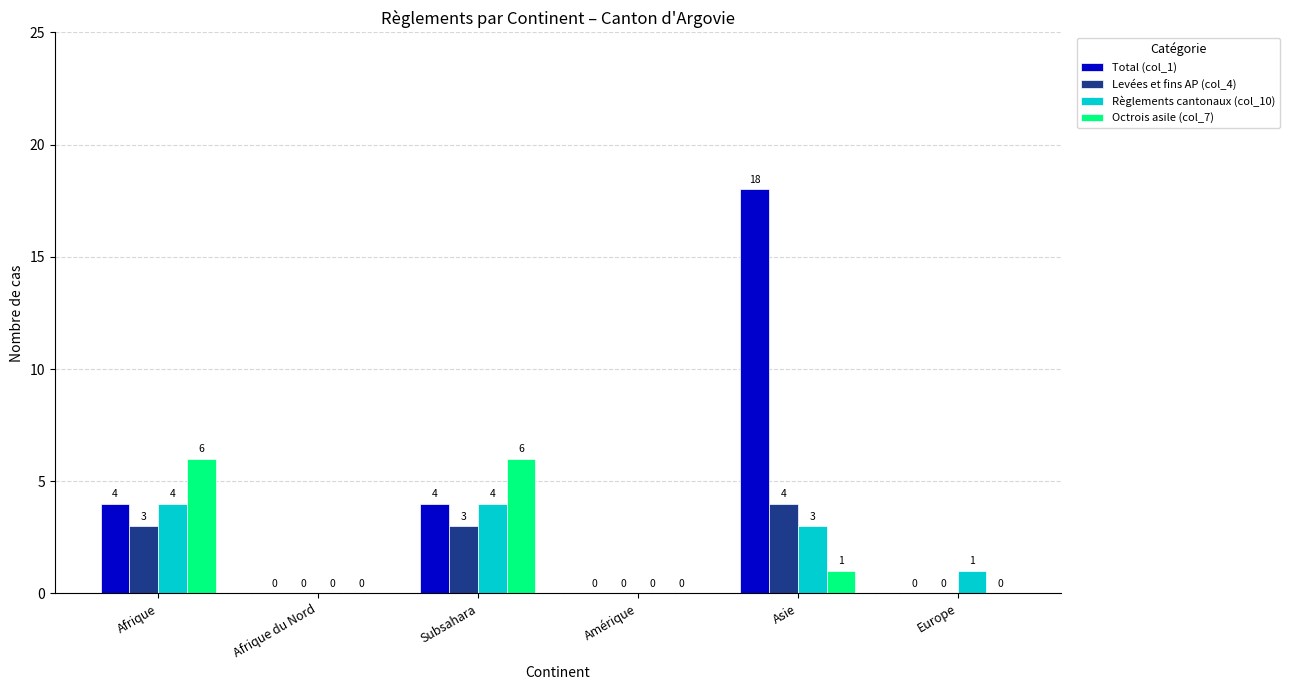

The Total (col_1) series shows 0 at Amérique. True or false?

True